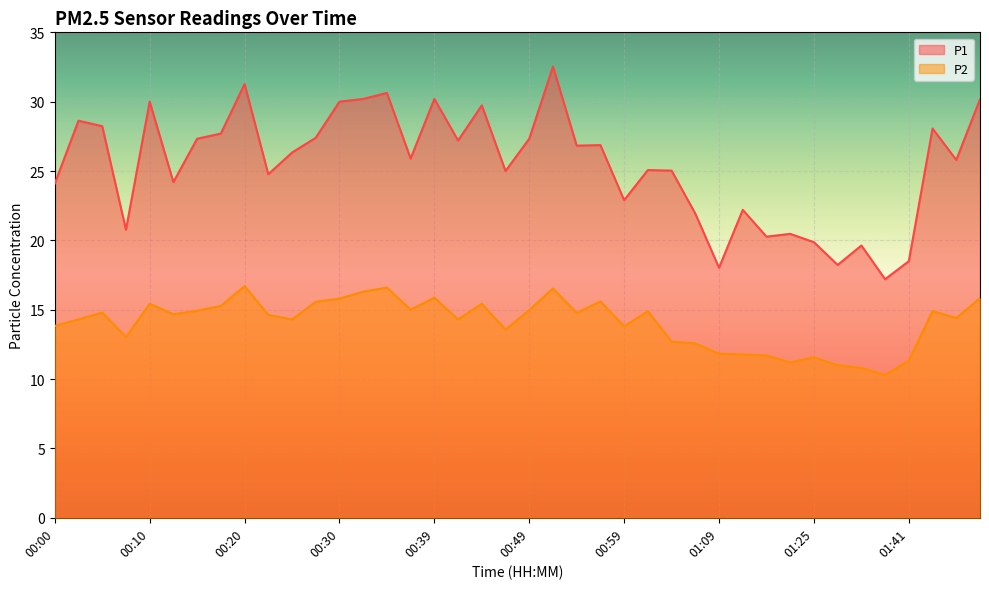

True or false: P1 and P2 intersect in this chart.

False